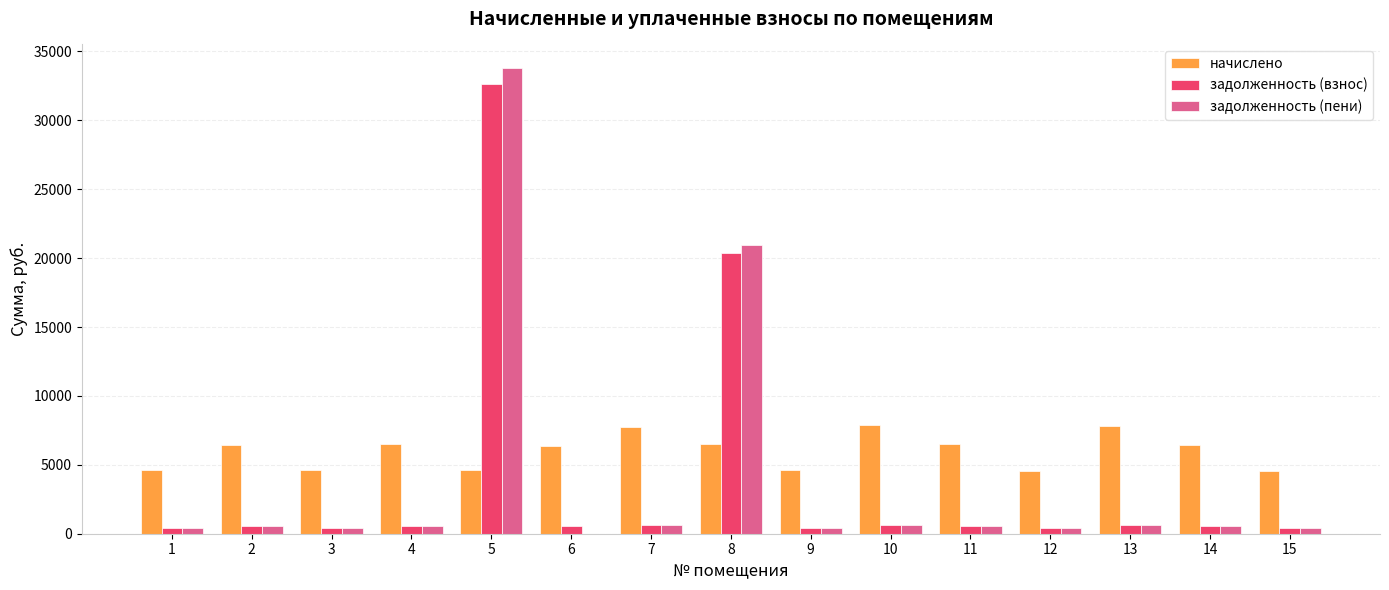

Is it true that задолженность (пени) equals 22466.1 at 5?

False